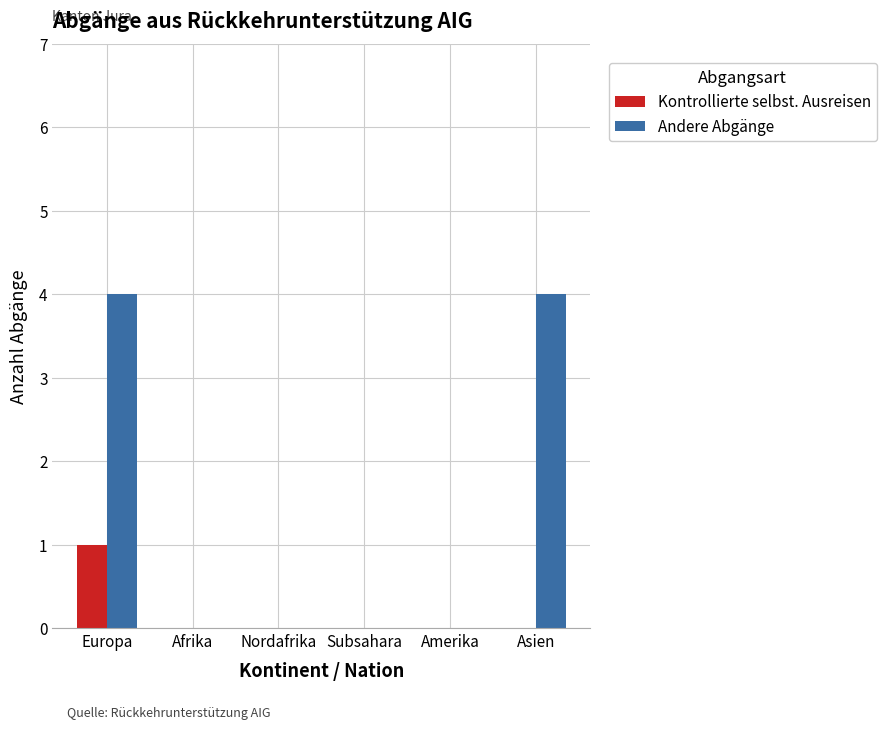

Which category has the highest value in the Kontrollierte selbst. Ausreisen series?

Europa